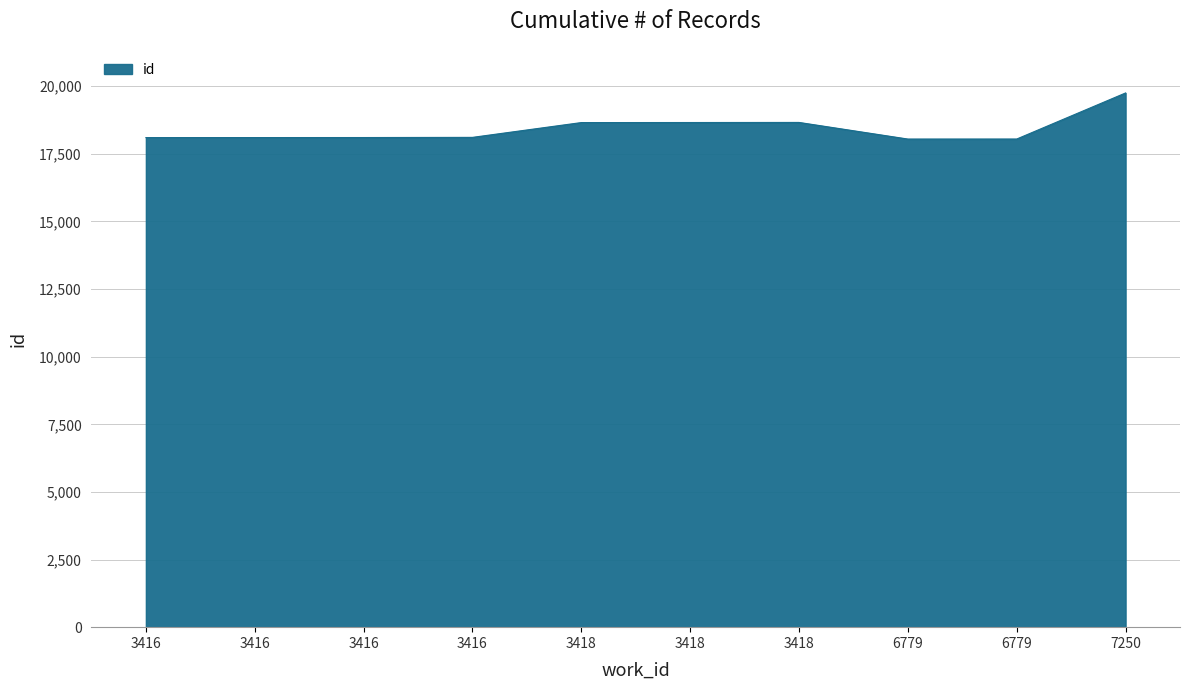

The chart shows a value of 18102 at 3416. True or false?

True